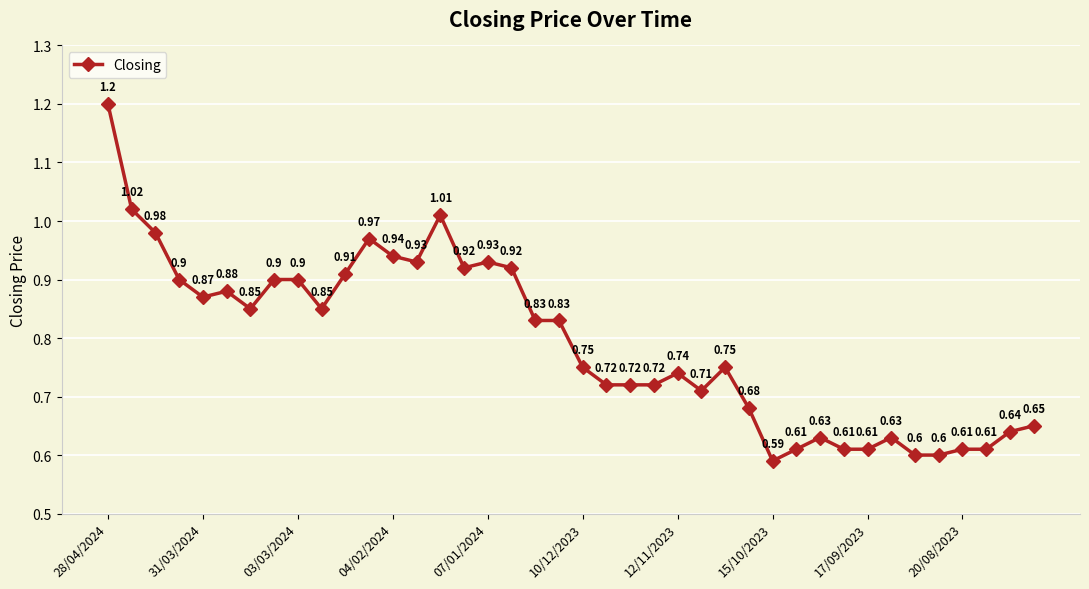

What is the sum of all values?

31.7